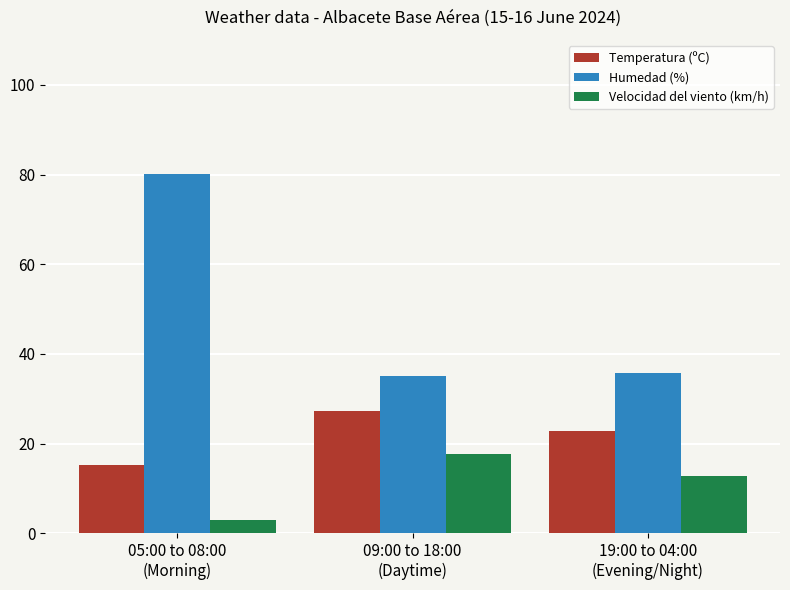

Which series changed the most between 05:00 to 08:00
(Morning) and 09:00 to 18:00
(Daytime)?

Humedad (%)